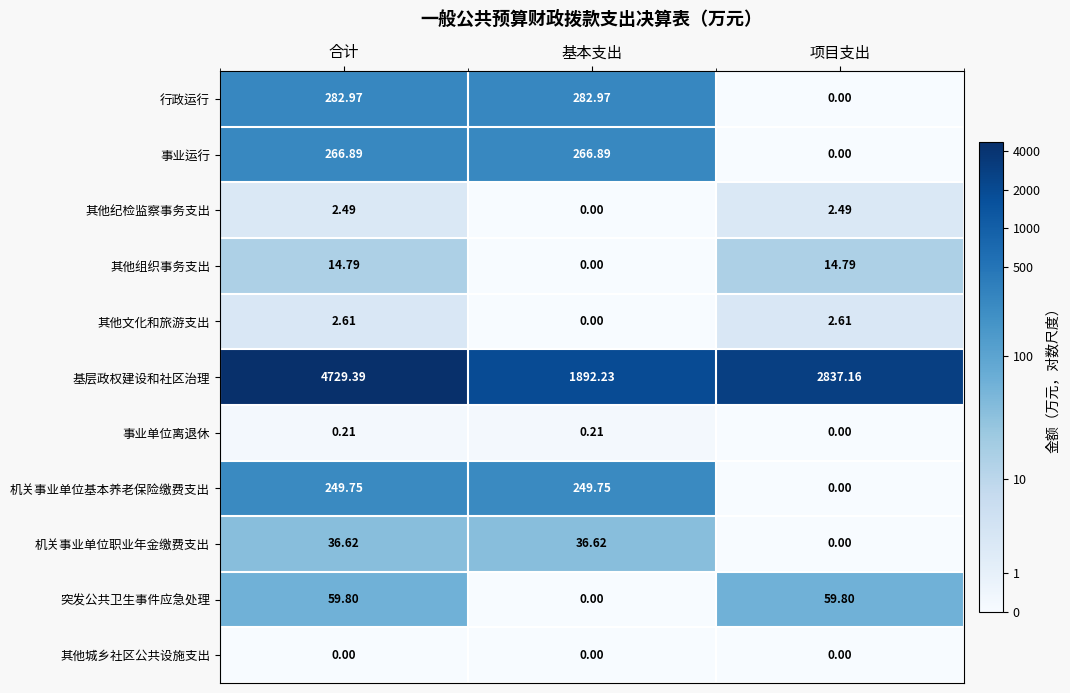

Rank the series by their maximum value, from highest to lowest.

基层政权建设和社区治理, 行政运行, 事业运行, 机关事业单位基本养老保险缴费支出, 突发公共卫生事件应急处理, 机关事业单位职业年金缴费支出, 其他组织事务支出, 其他文化和旅游支出, 其他纪检监察事务支出, 事业单位离退休, 其他城乡社区公共设施支出